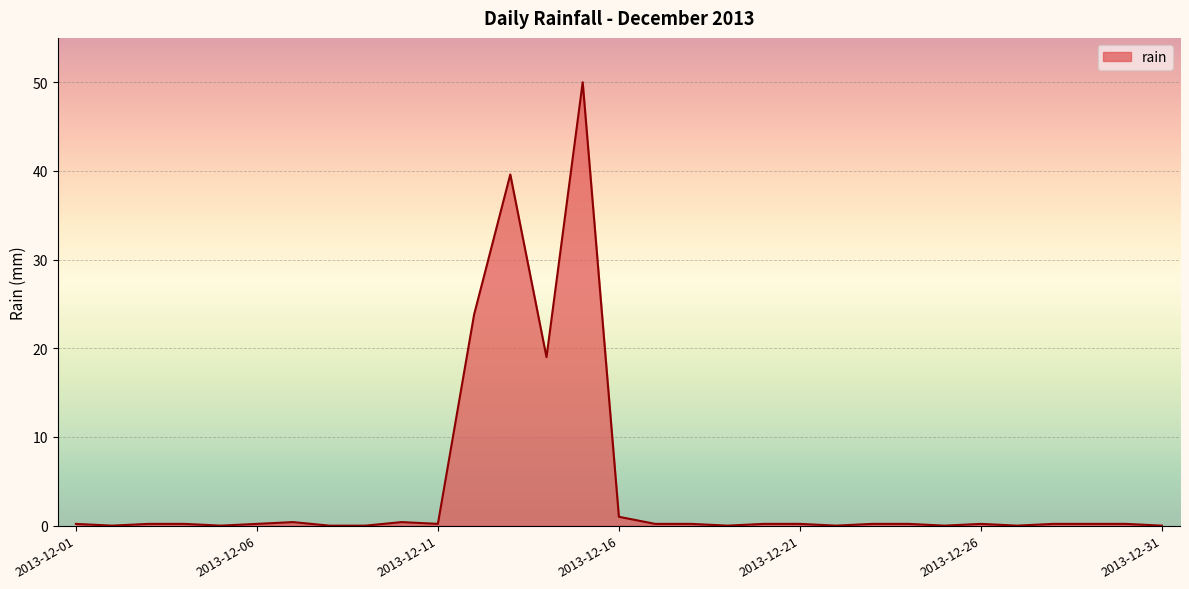

What is the sum of all values?

137.2